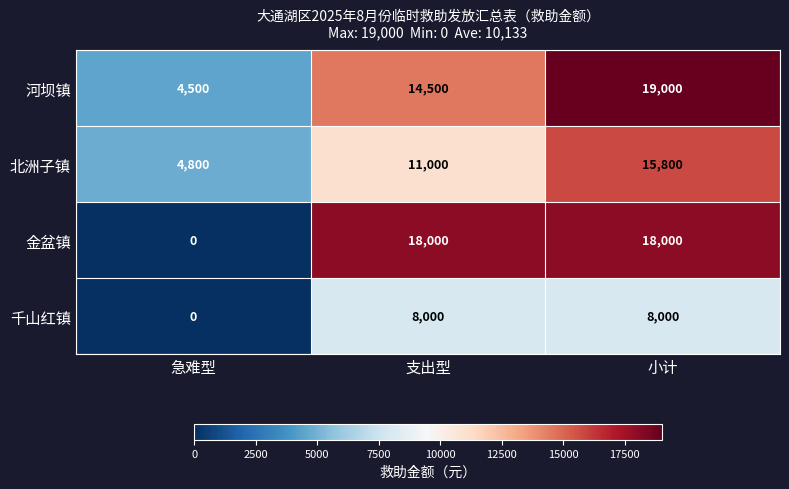

The 千山红镇 series shows 0 at 急难型. True or false?

True